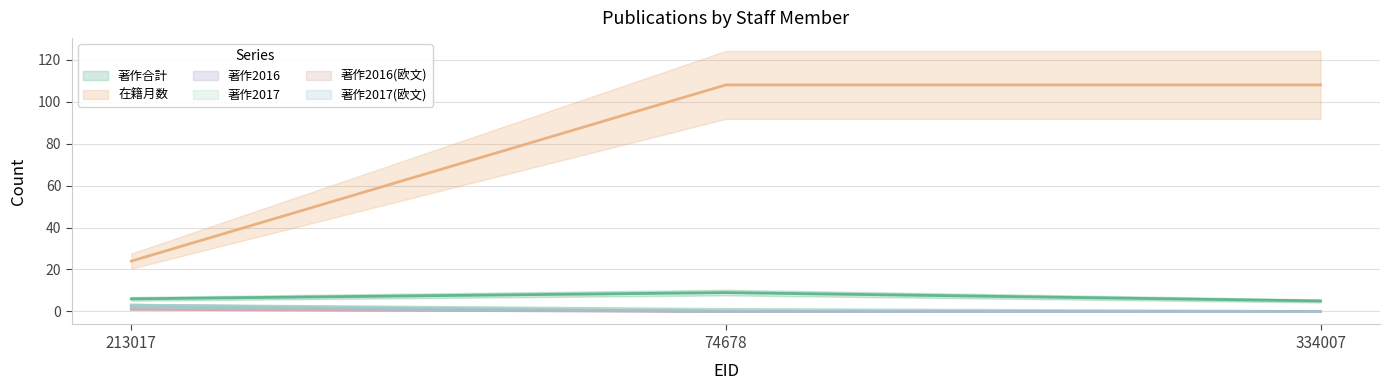

Count the 在籍月数 values in the range 0 to 3.

3